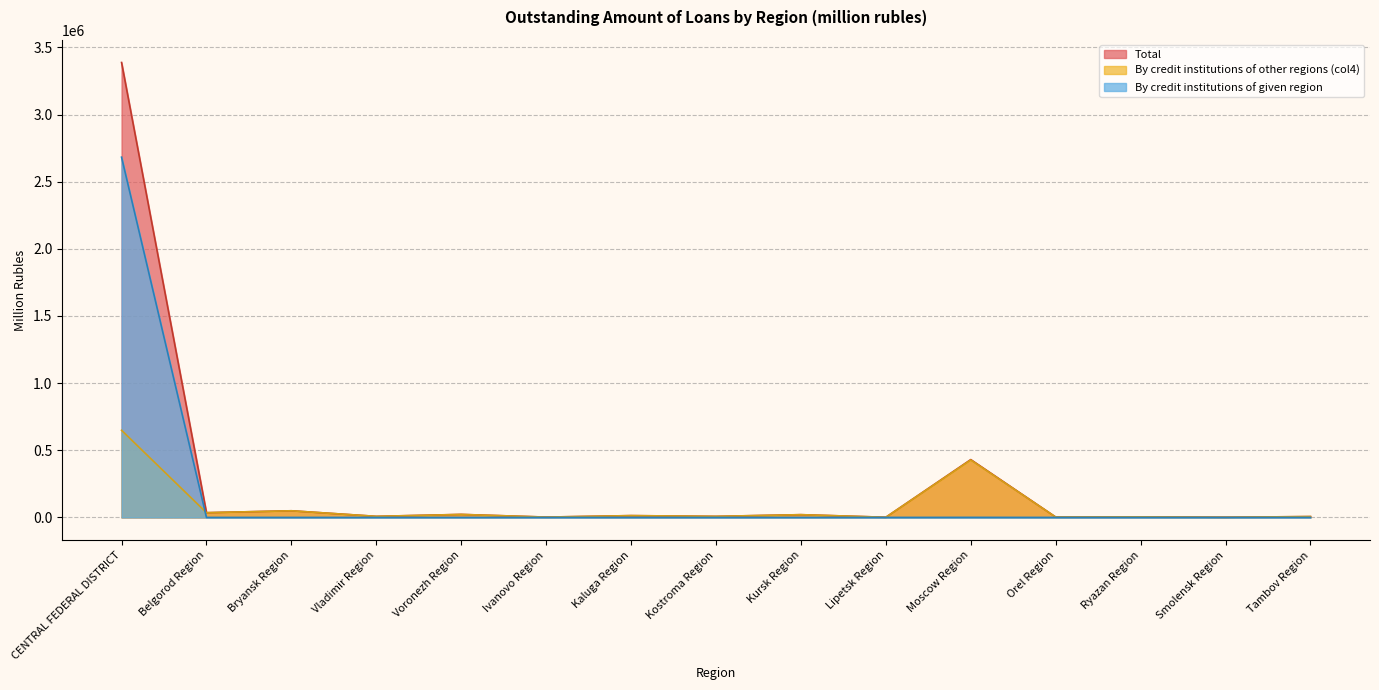

At which label does By credit institutions of given region reach its peak?

CENTRAL FEDERAL DISTRICT